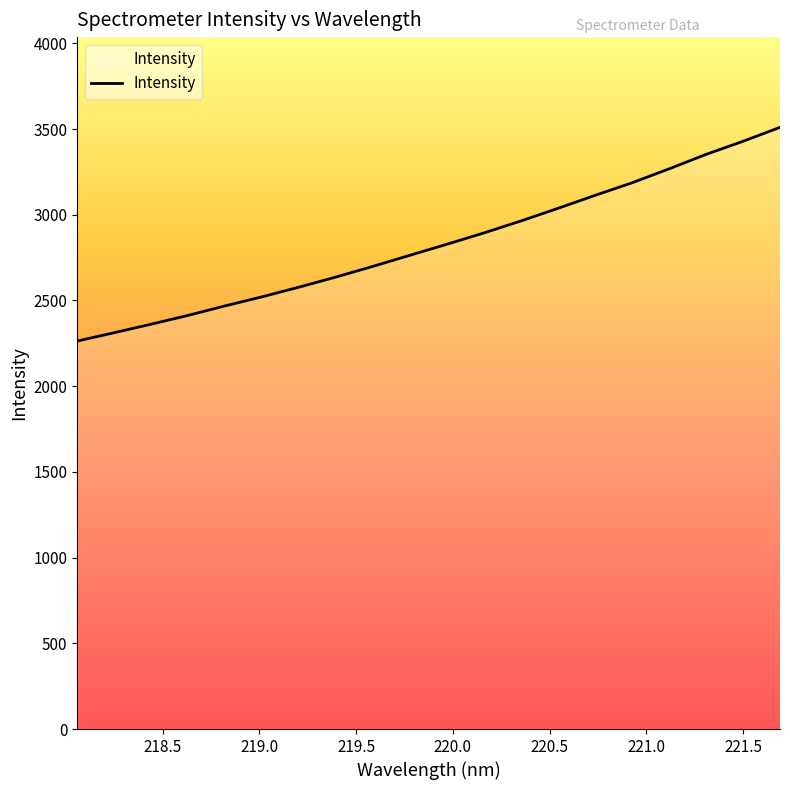

What is the smallest value displayed?

2263.2